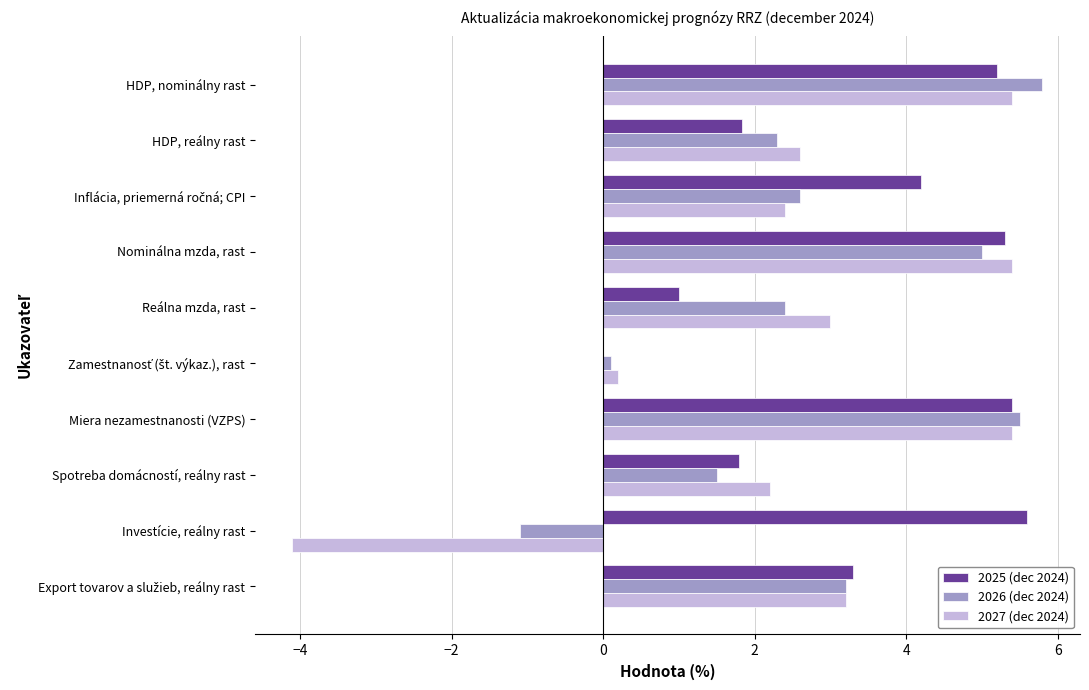

Which series has the largest total across all categories?

2025 (dec 2024)